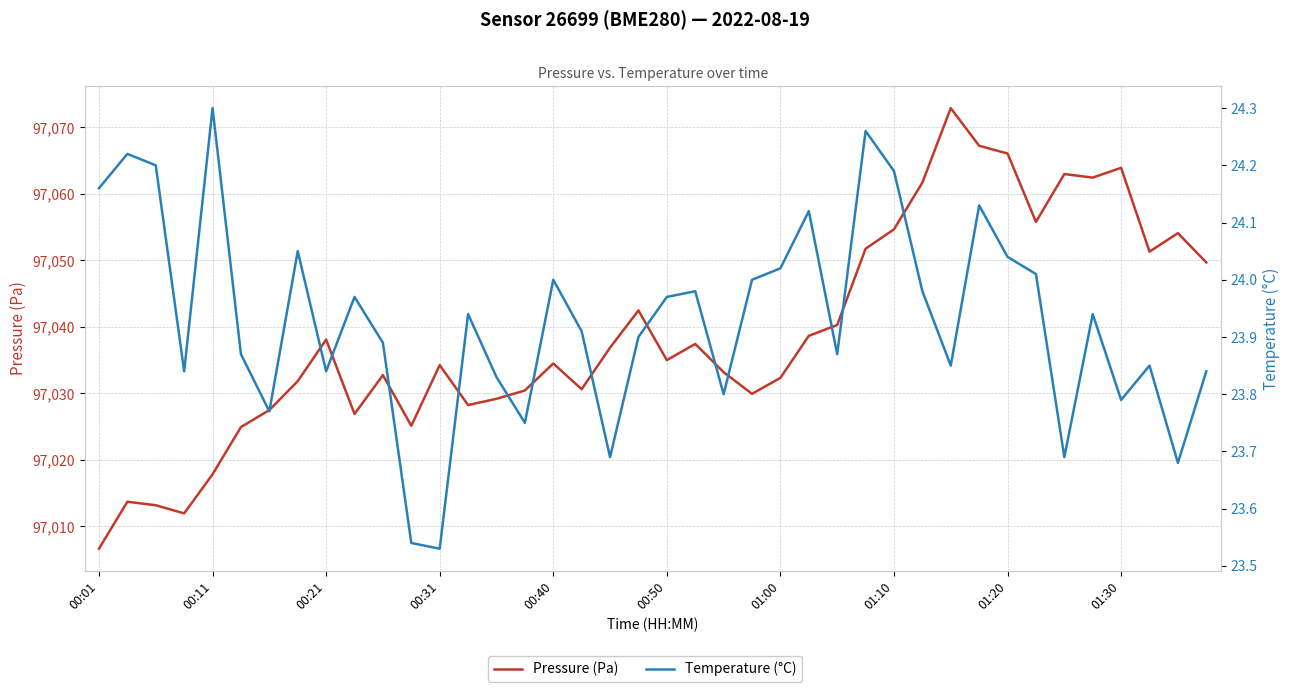

True or false: Temperature (°C) and Pressure (Pa) cross at least once.

False